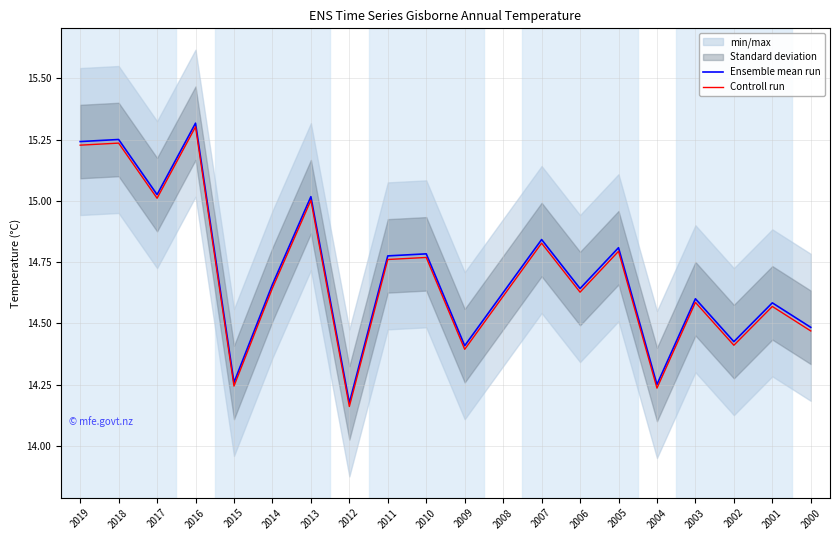

List the series in order of their overall mean, highest first.

Ensemble mean run, Controll run